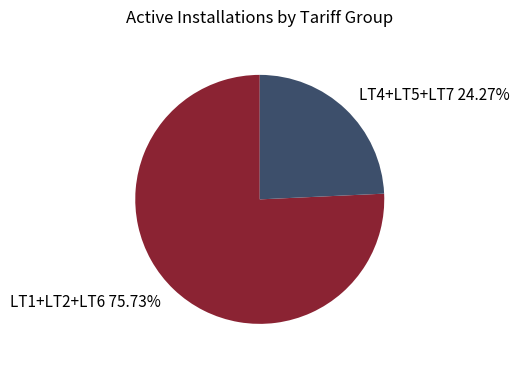

What is the ratio of the value at LT1+LT2+LT6 75.73% to the value at LT4+LT5+LT7 24.27%?

3.1